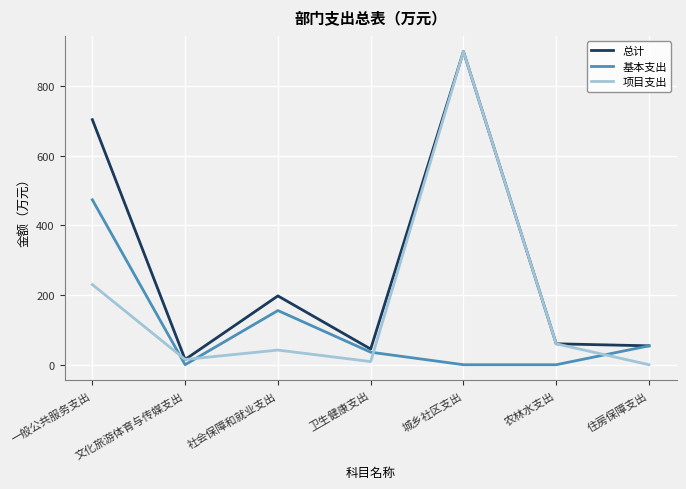

Which series changed the most between 文化旅游体育与传媒支出 and 社会保障和就业支出?

总计